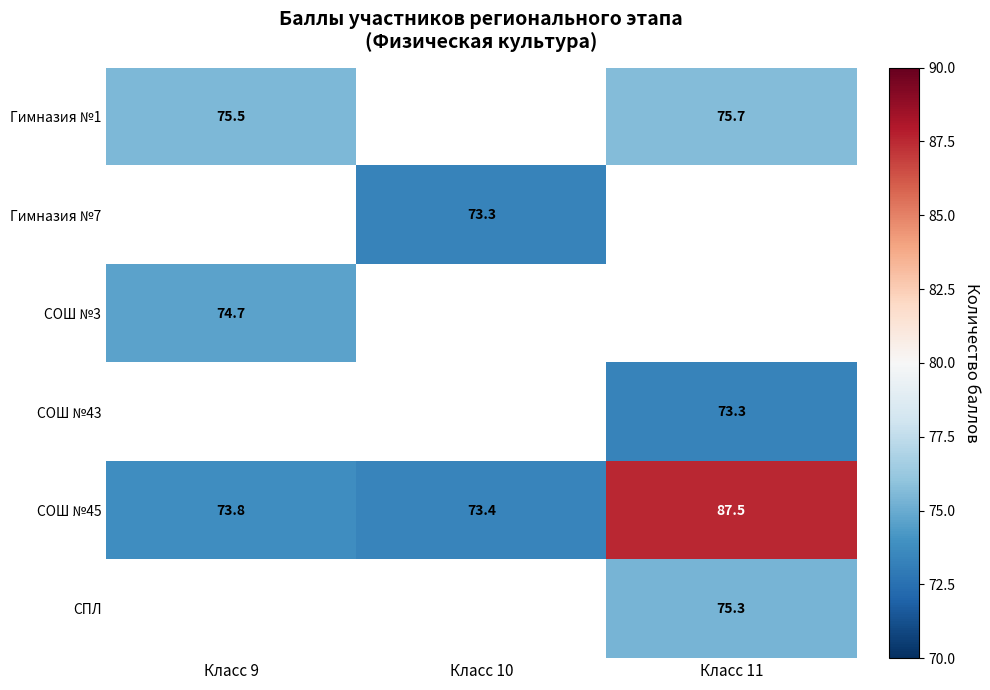

What is the difference between the СОШ №45 values at Класс 9 and Класс 10?

0.4